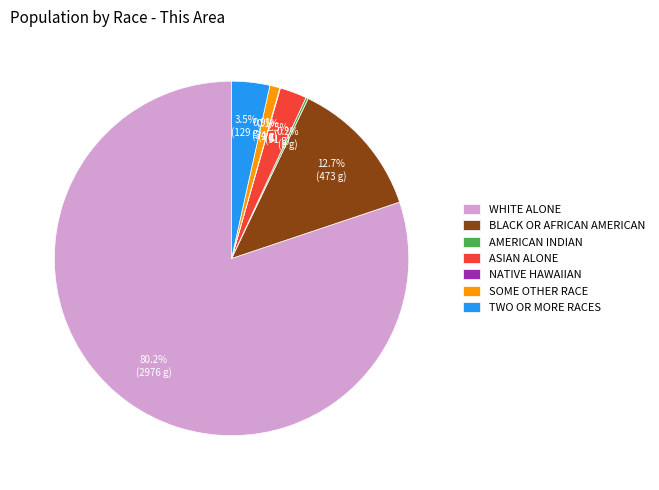

Is there any slice that represents more than half of the pie?

Yes